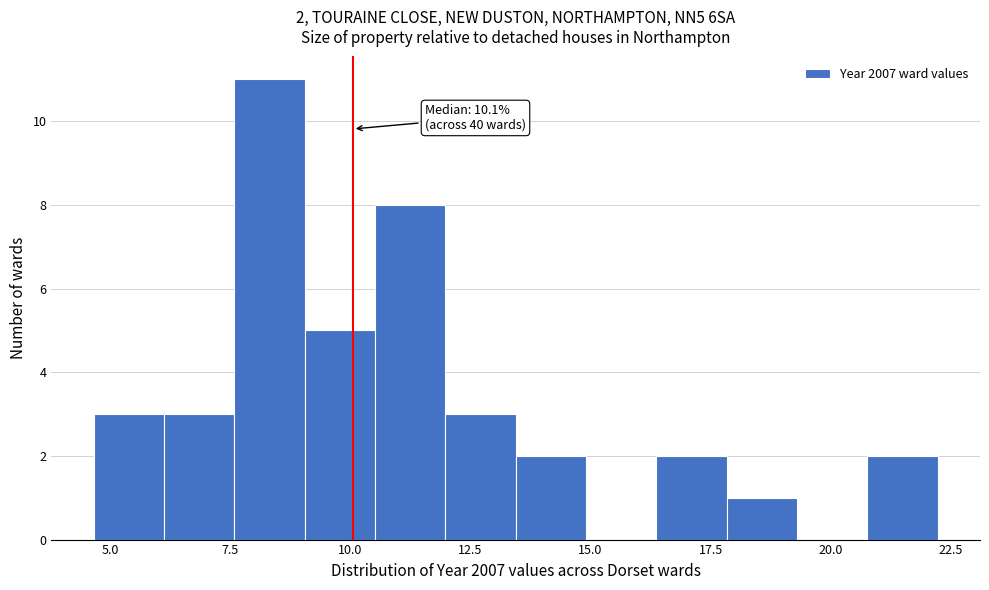

Read against the x-axis, roughly where is the centre of the tallest bar?

8.5